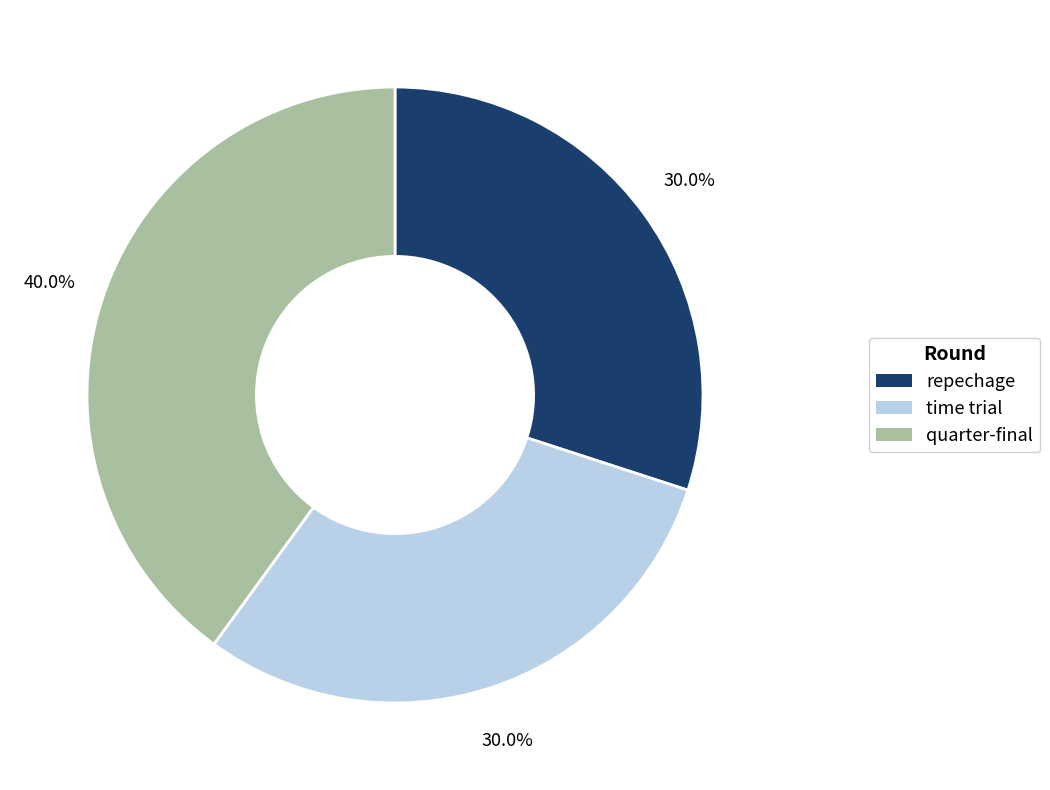

How many segments does this pie chart have?

3